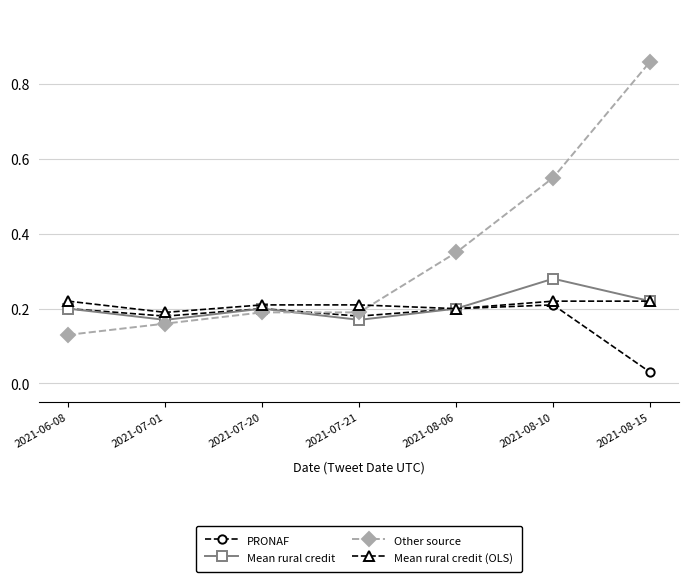

Does the chart display data point markers on the line(s)?

Yes